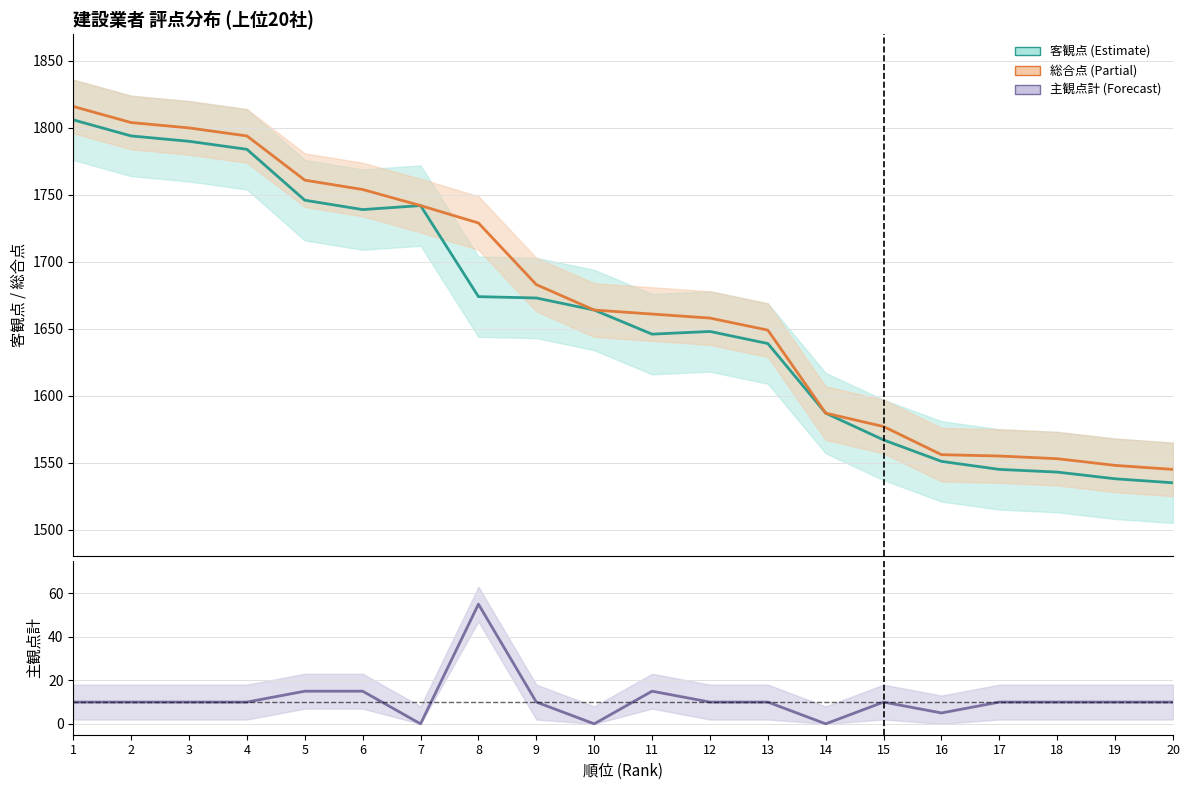

What value does the 客観点 series have at 15?

1567